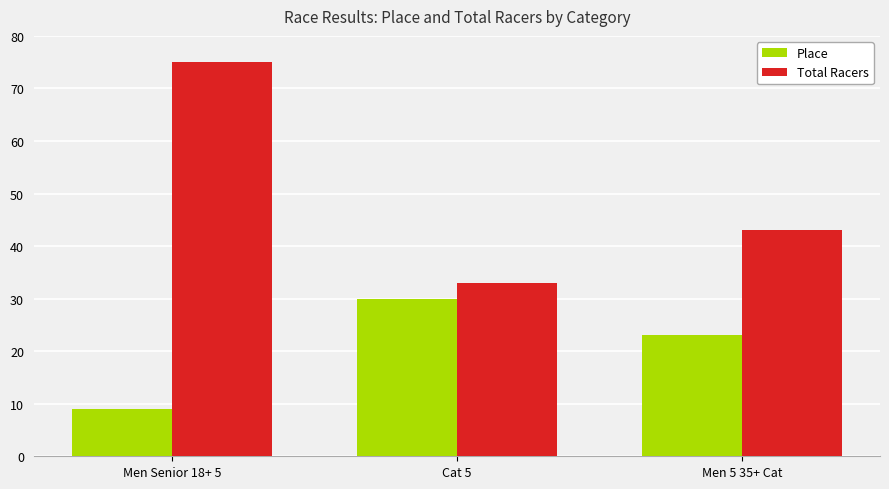

Rank the categories by Place value from highest to lowest.

Cat 5, Men 5 35+ Cat, Men Senior 18+ 5